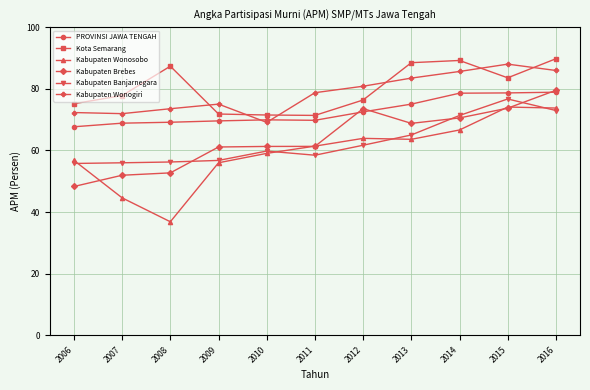

Which category has the highest value in the Kabupaten Wonogiri series?

2015